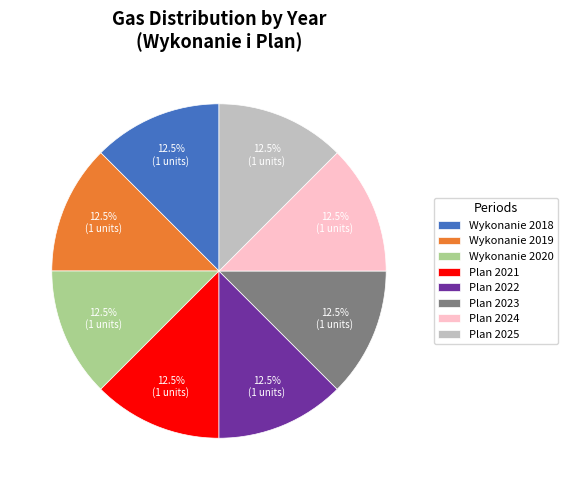

What is the ratio of the value at Plan 2021 to the value at Plan 2024?

1.0